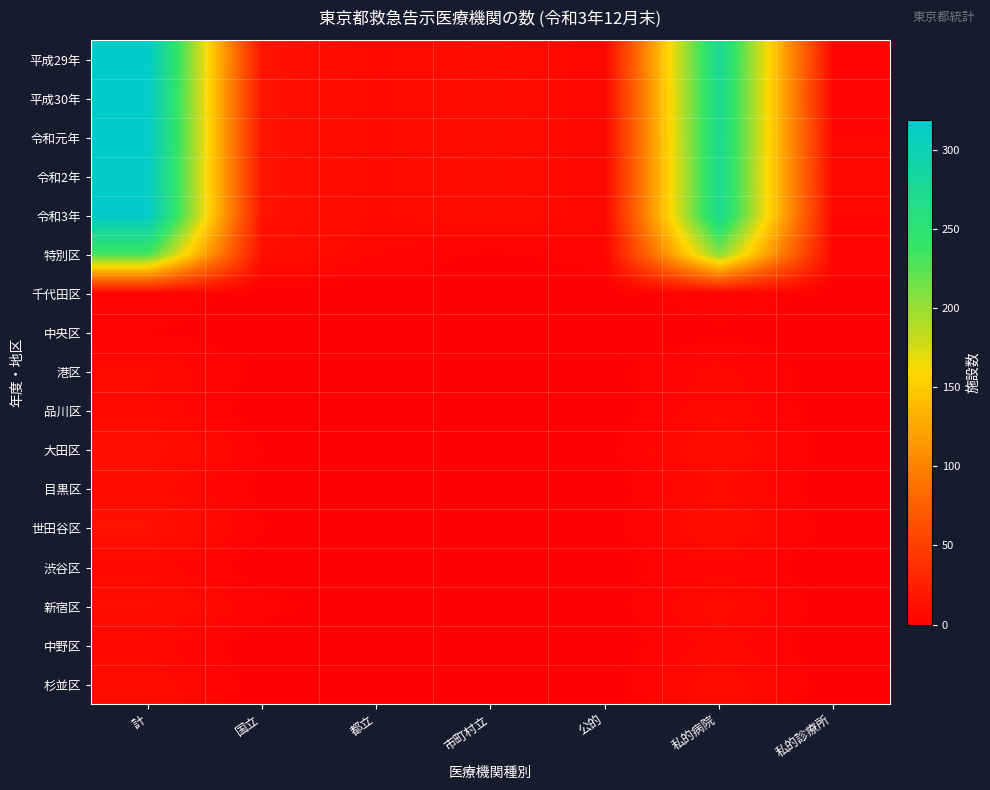

Which label corresponds to the largest value in the chart?

計